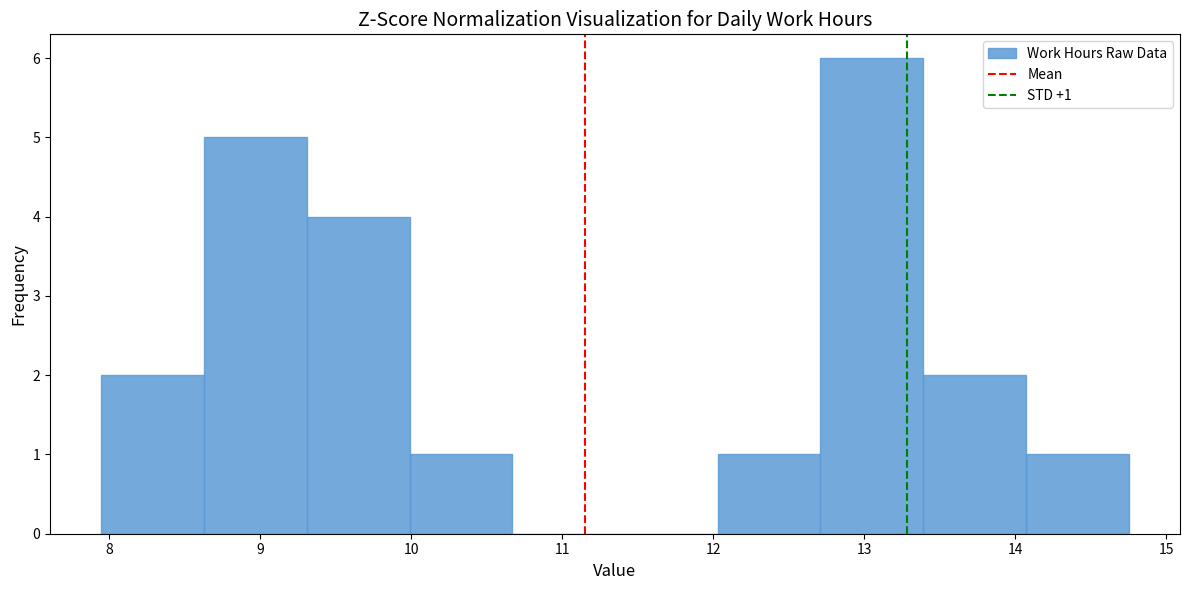

Over which range of the x-axis is the bar tallest?

12.71 to 13.39